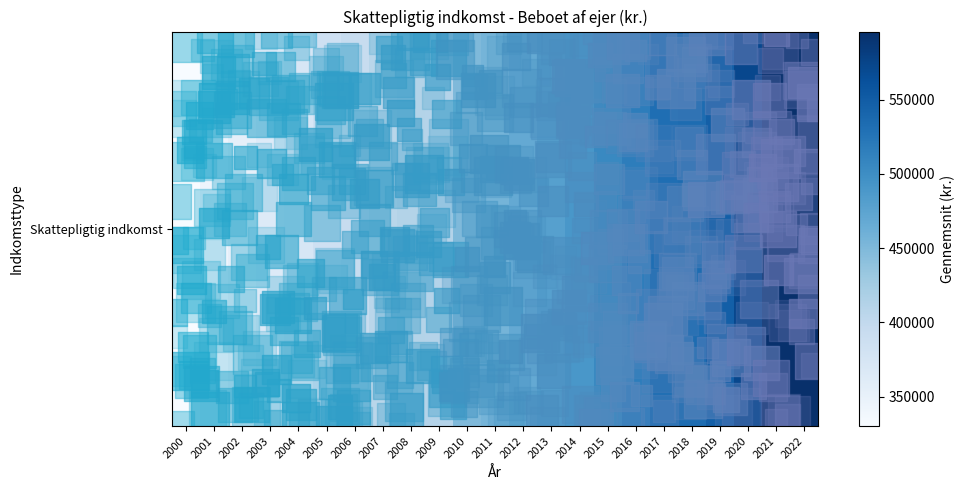

Rank the categories by value from highest to lowest.

2022, 2021, 2020, 2019, 2018, 2017, 2016, 2015, 2014, 2013, 2012, 2011, 2010, 2008, 2009, 2007, 2006, 2005, 2004, 2003, 2002, 2001, 2000